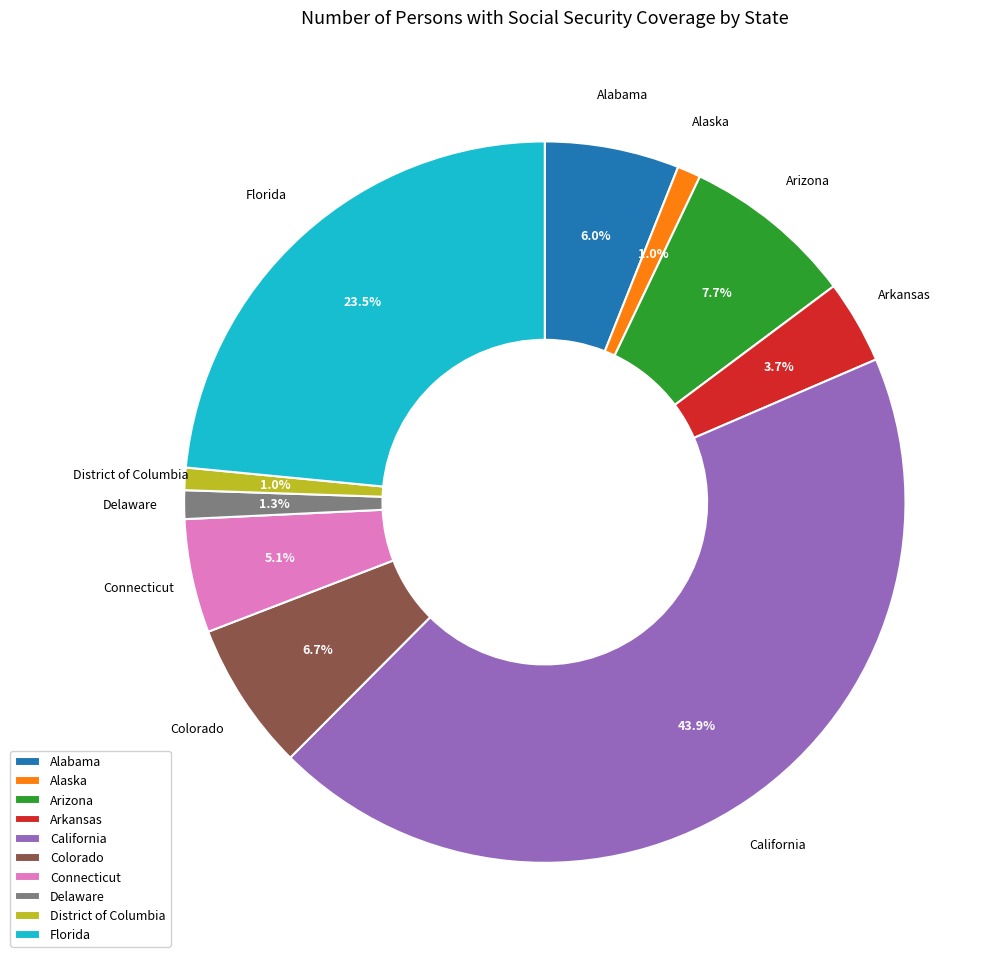

To the nearest percent, what portion does Arizona represent?

8%